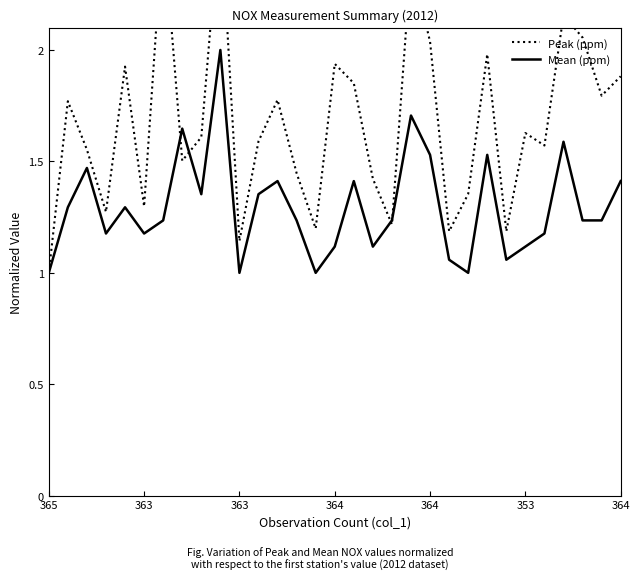

Which series has the widest spread of values?

Peak (ppm)